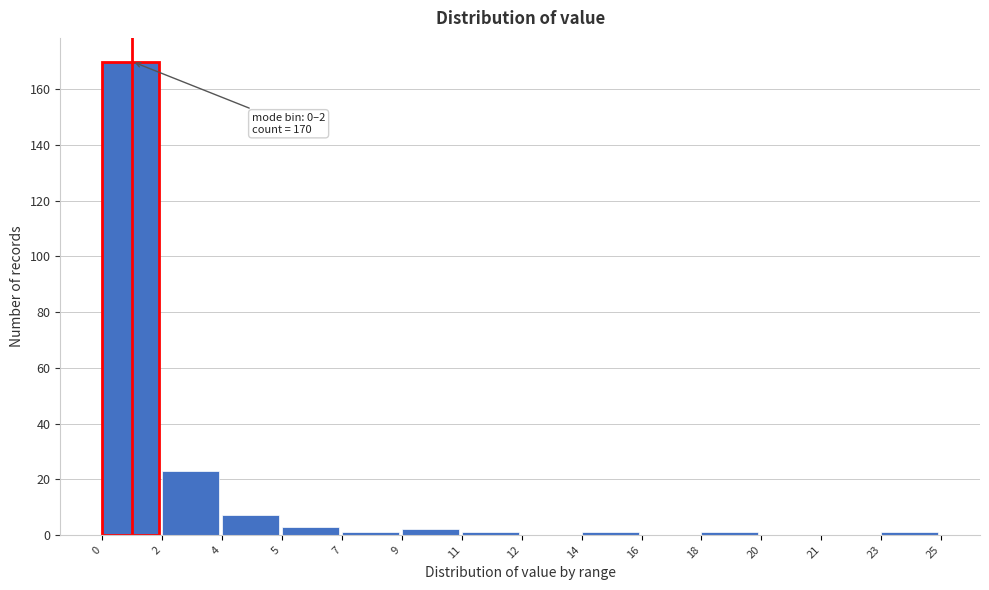

Reading left to right, extract all data points from this chart.

0=170	2=23	4=7	5=3	7=1	9=2	11=1	12=0	14=1	16=0	18=1	20=0	21=0	23=1